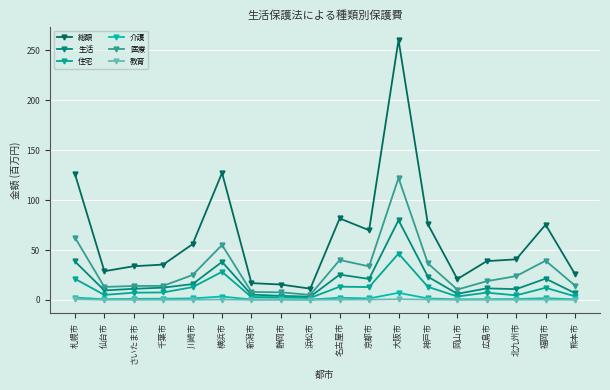

What is the difference between the highest and lowest values at さいたま市?

33.7